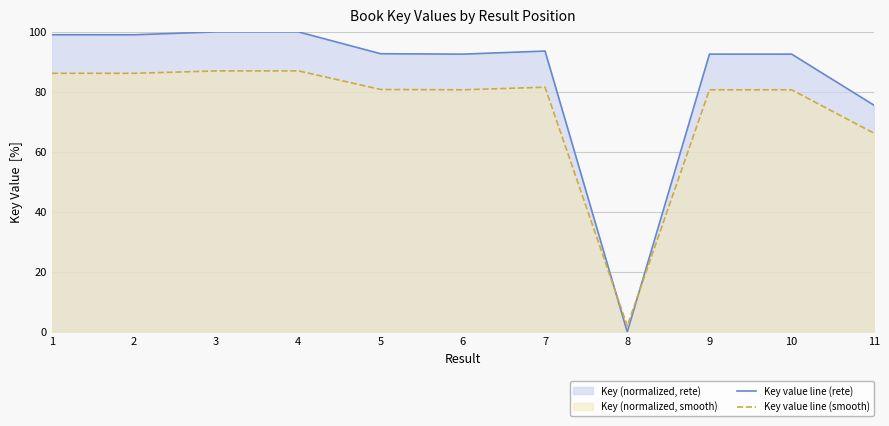

Reading left to right, transcribe all the data shown in this chart.

Key value line (rete): 1=99.0	2=99.0	3=100.0	4=100.0	5=92.7	6=92.6	7=93.6	8=0.0	9=92.6	10=92.6	11=75.6
Key value line (smooth): 1=86.2	2=86.2	3=87.0	4=87.0	5=80.8	6=80.7	7=81.6	8=2.0	9=80.7	10=80.7	11=66.3